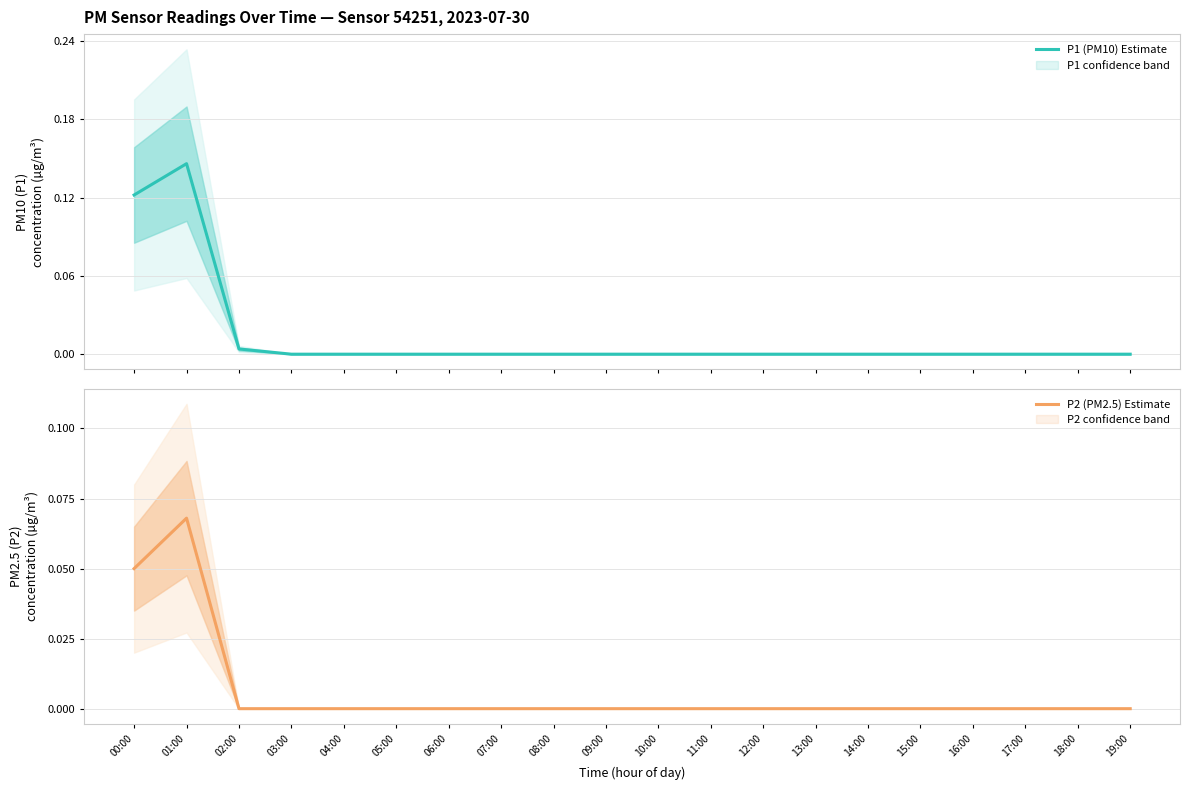

Reading right to left, list all the values displayed in this chart.

P1 (PM10) Estimate: 0.0	0.0	0.0	0.0	0.0	0.0	0.0	0.0	0.0	0.0	0.0	0.0	0.0	0.0	0.0	0.0	0.0	0.0	0.1	0.1
P2 (PM2.5) Estimate: 0.0	0.0	0.0	0.0	0.0	0.0	0.0	0.0	0.0	0.0	0.0	0.0	0.0	0.0	0.0	0.0	0.0	0.0	0.1	0.1